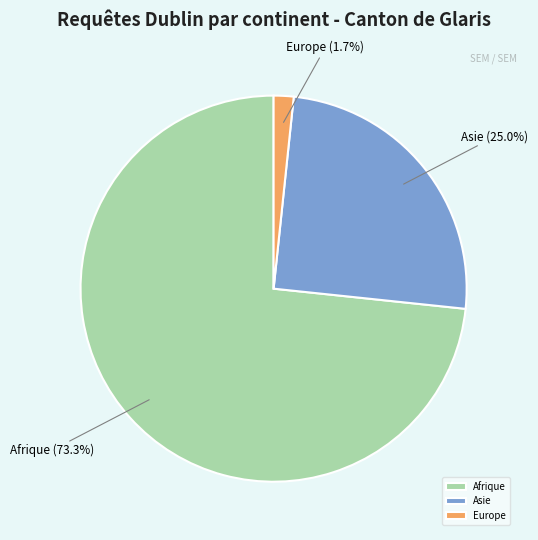

What is the ratio of the value at Asie to the value at Afrique?

0.3